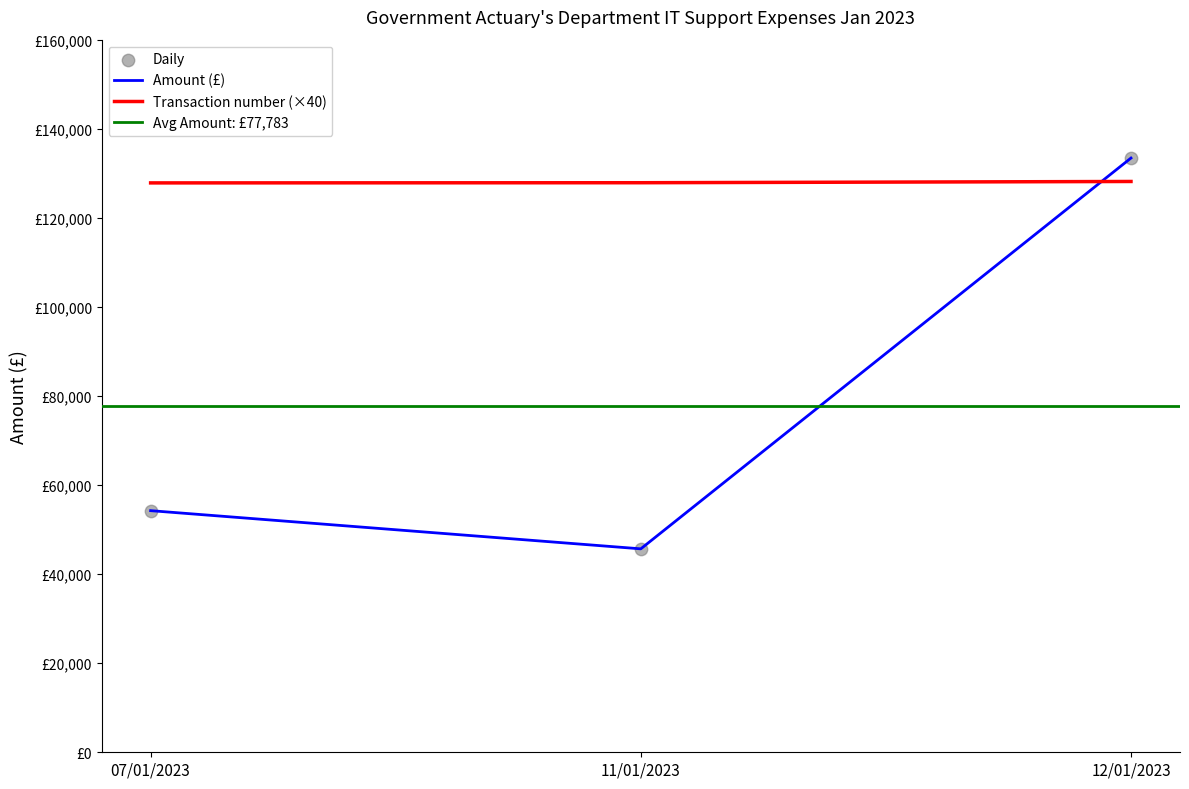

At which category is the sum across all series the highest?

12/01/2023